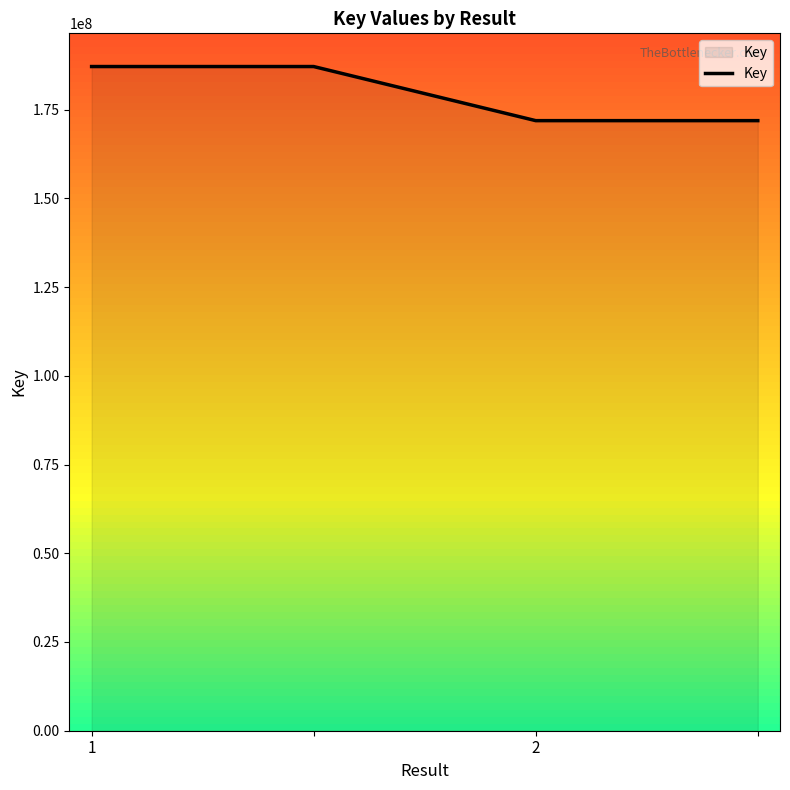

True or false: the data has more than 1 interior local peaks.

False